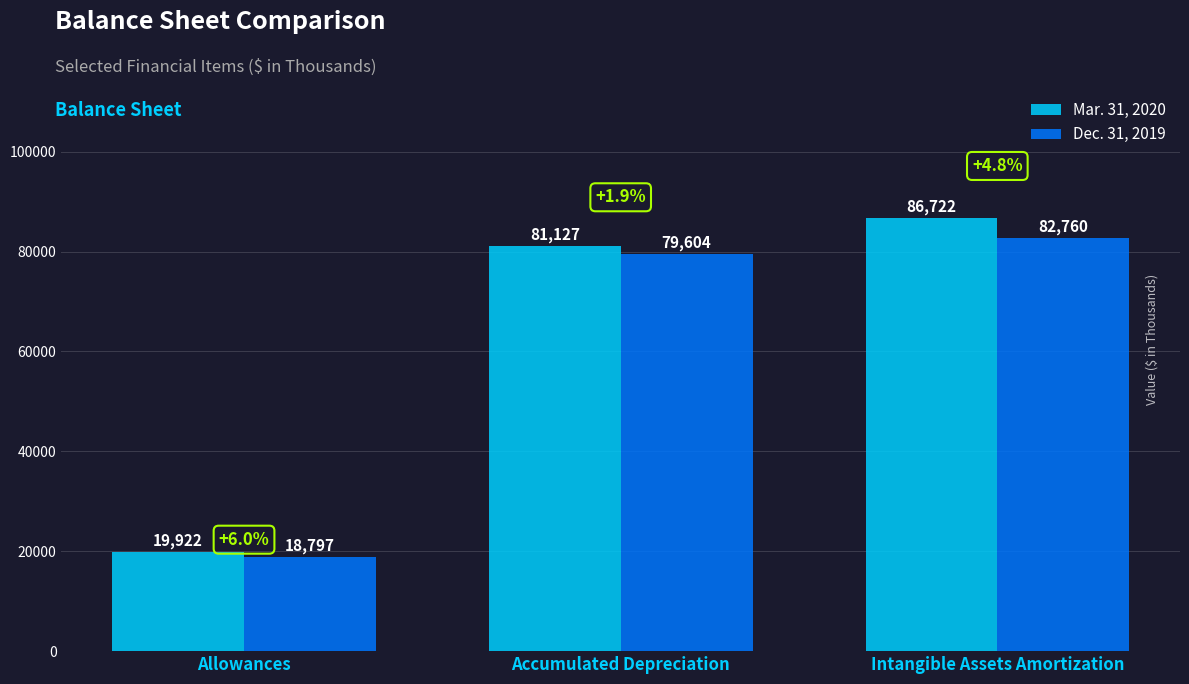

Reading left to right, extract all data points from this chart.

Mar. 31, 2020: Allowances=19922	Accumulated Depreciation=81127	Intangible Assets Amortization=86722
Dec. 31, 2019: Allowances=18797	Accumulated Depreciation=79604	Intangible Assets Amortization=82760